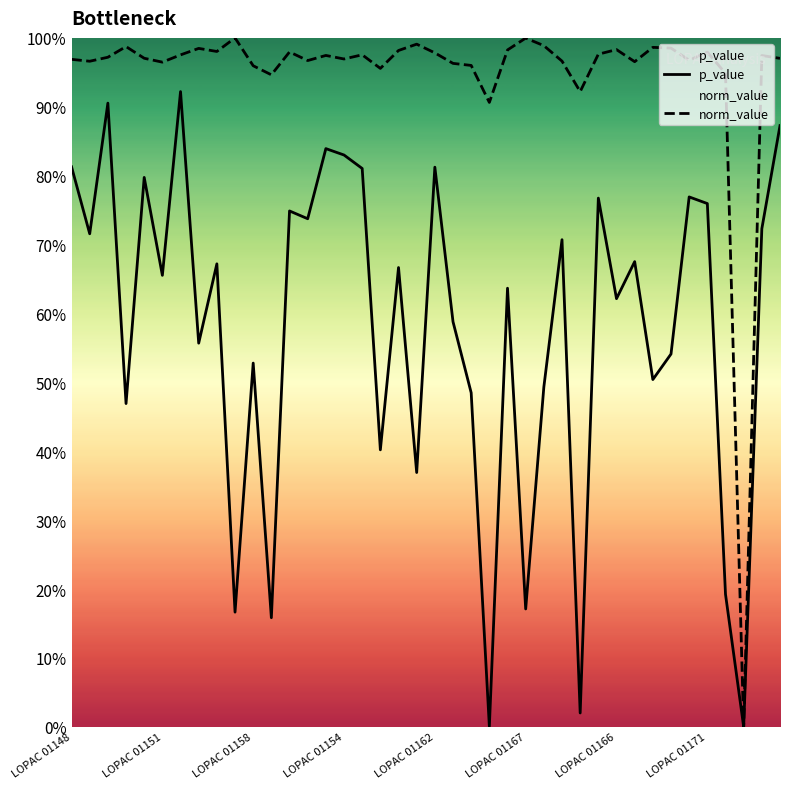

What is the greatest value displayed?

100.0